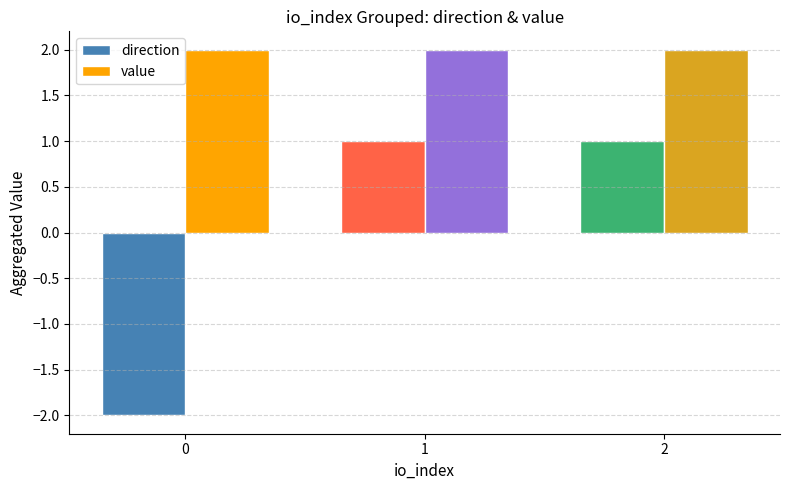

How many series are shown in this chart?

2